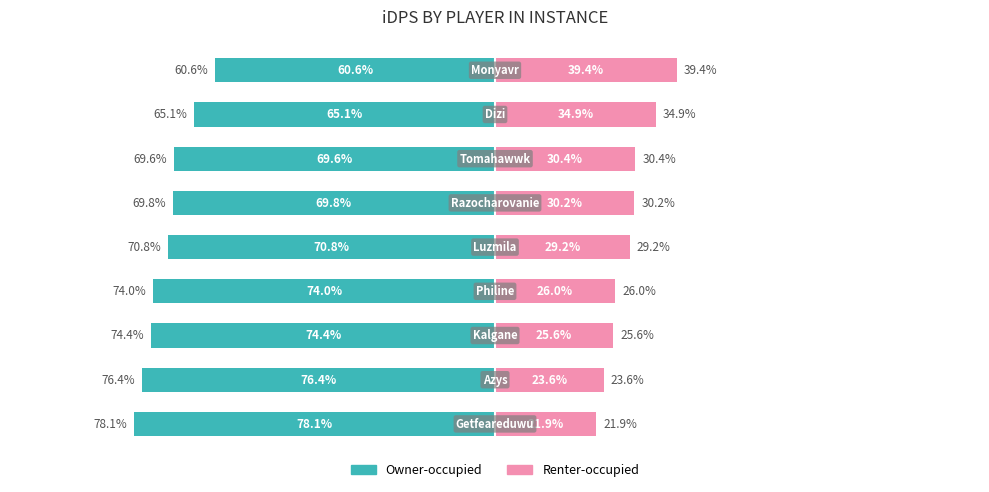

Rank the categories by Owner-occupied value from highest to lowest.

8, 7, 6, 5, 4, 3, 2, 1, 0